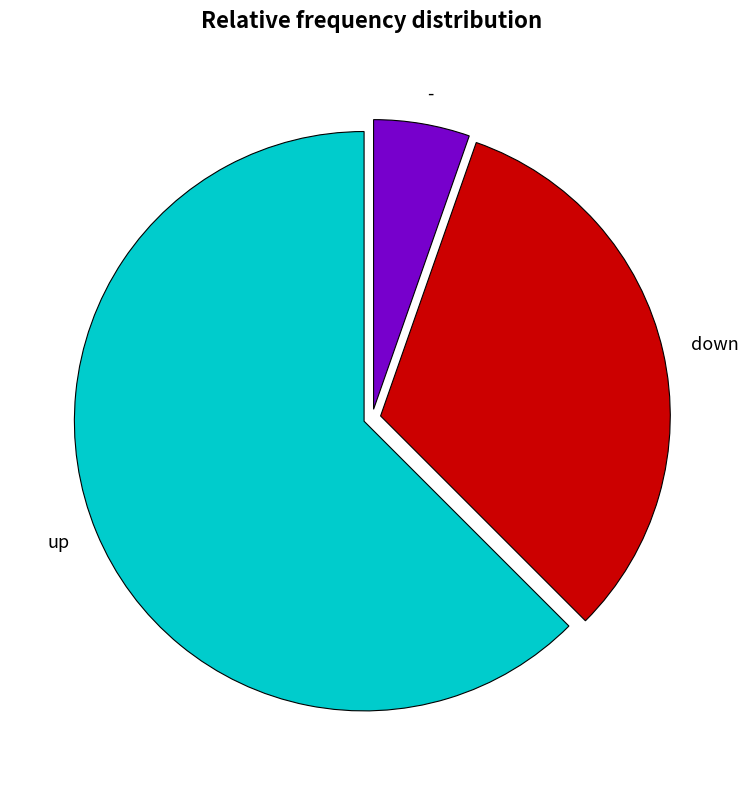

Is it true that - is 5% of the pie?

True